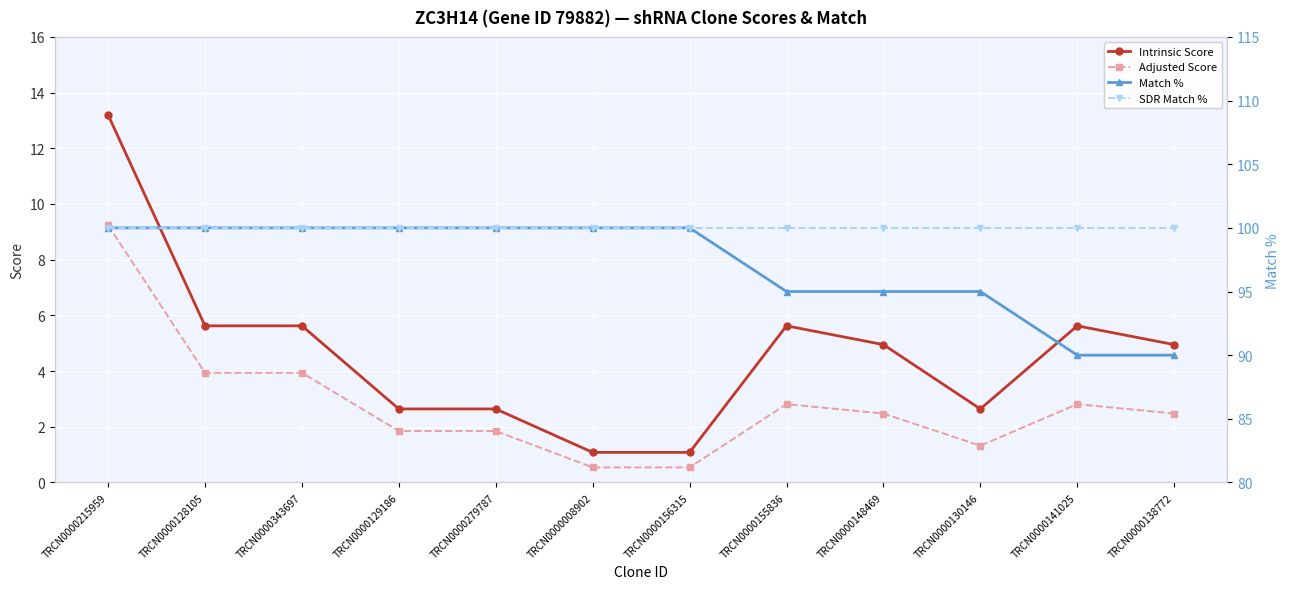

What is the total value across all series at TRCN0000156315?

201.6